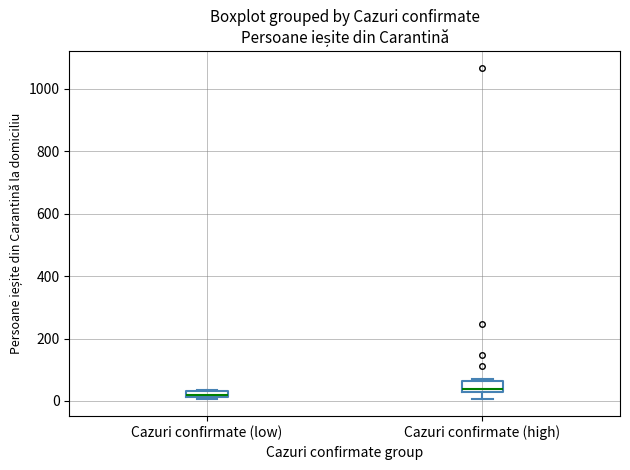

Where does the median line of the box for Cazuri confirmate (high) sit on the y-axis? The values are not printed on the chart, so give them approximately, as read against the axis.

40